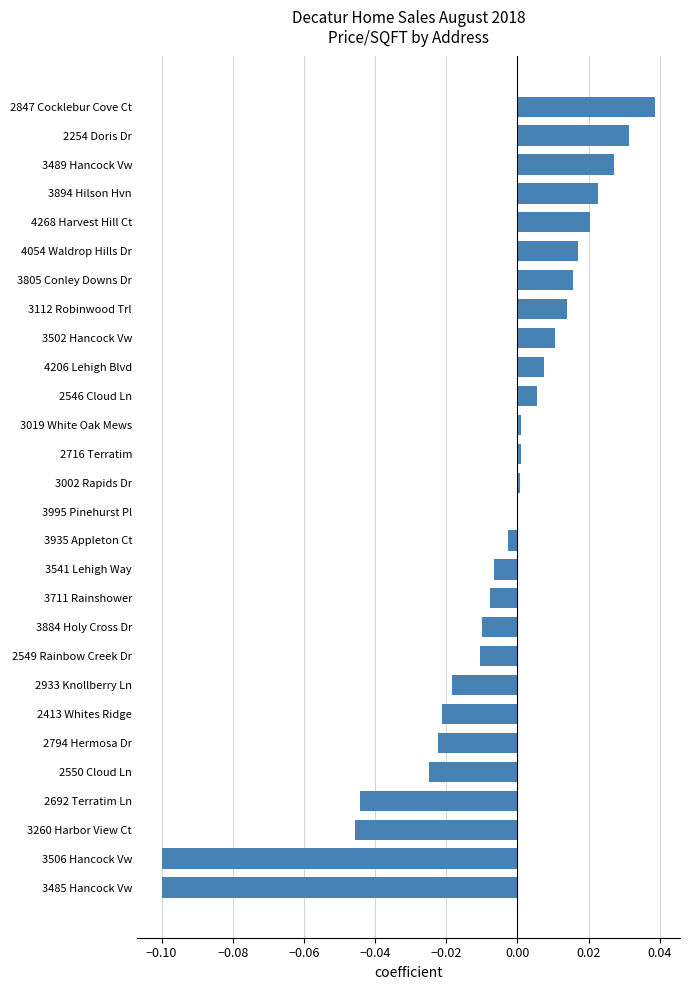

The value at 3506 Hancock Vw is -0.0. True or false?

False